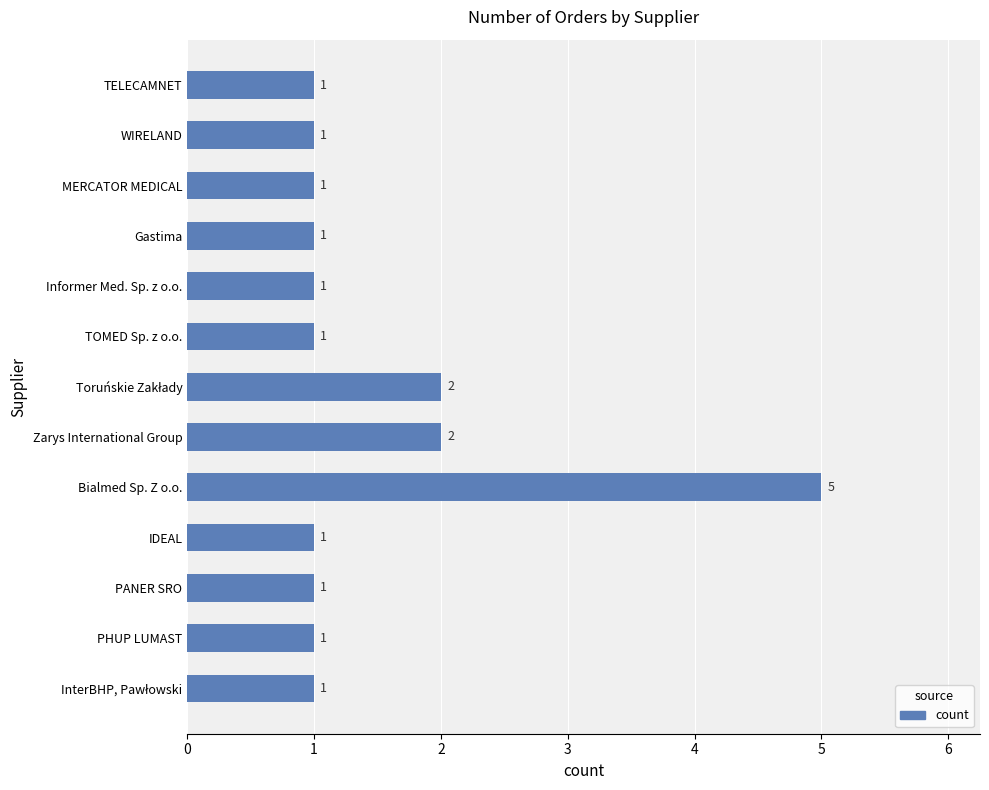

Is it true that the value at Informer Med. Sp. z o.o. is 1?

True